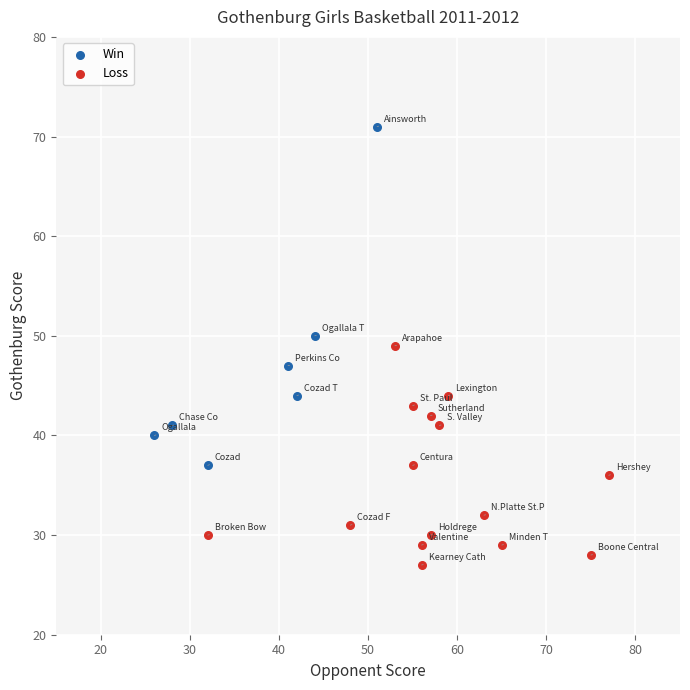

Which series has the largest Y range (max minus min)?

Win